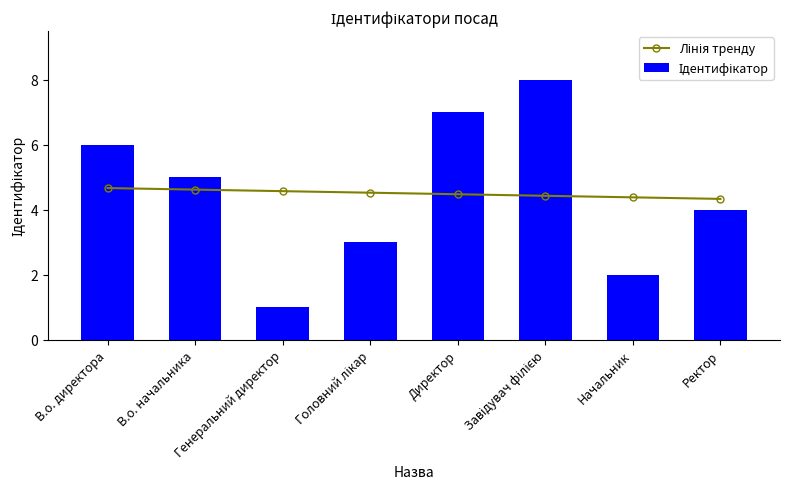

Does the chart contain any negative values?

No